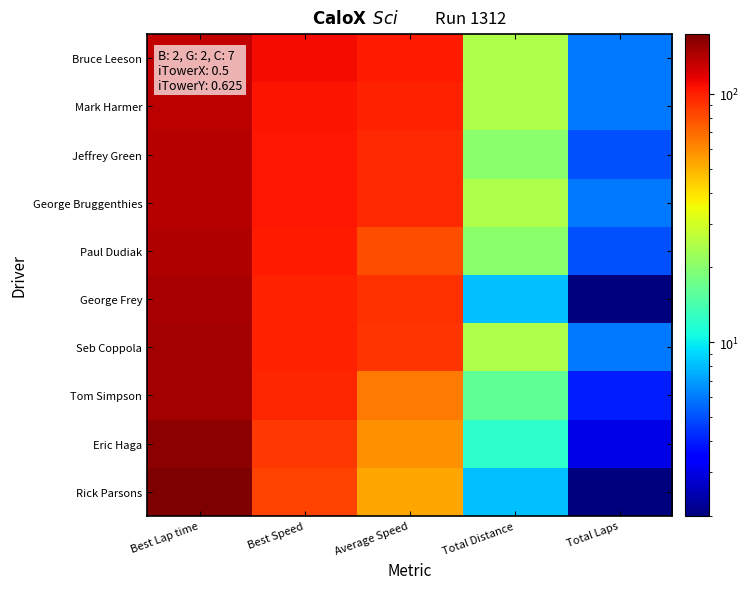

List the series in order of their peak value, lowest first.

Bruce Leeson, Mark Harmer, Jeffrey Green, George Bruggenthies, Paul Dudiak, George Frey, Seb Coppola, Tom Simpson, Eric Haga, Rick Parsons